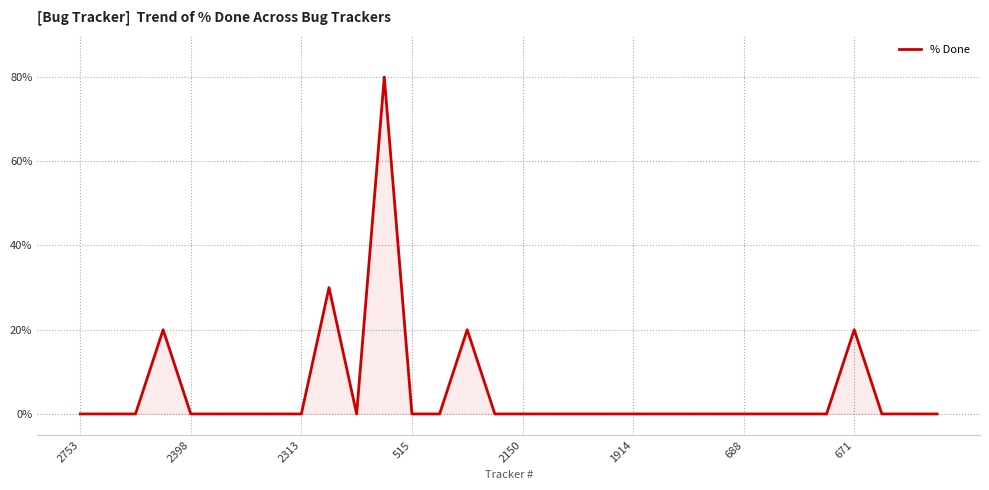

What is the difference between the second highest and minimum values?

30